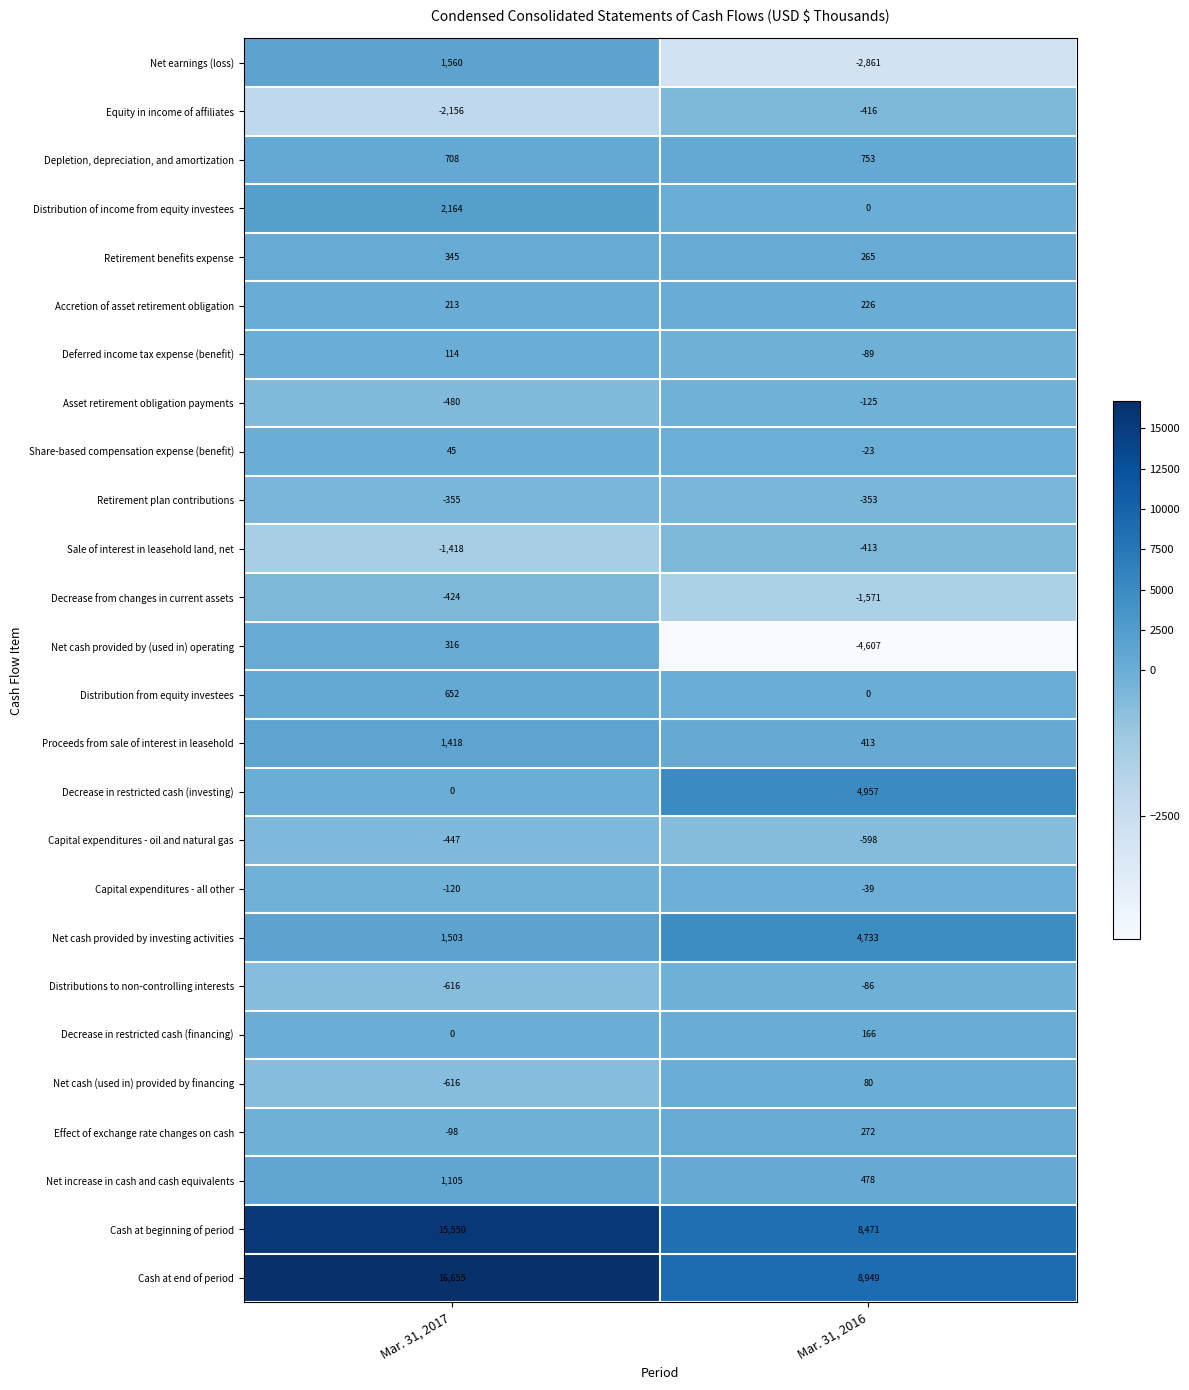

Which series has the largest total across all categories?

Cash at end of period